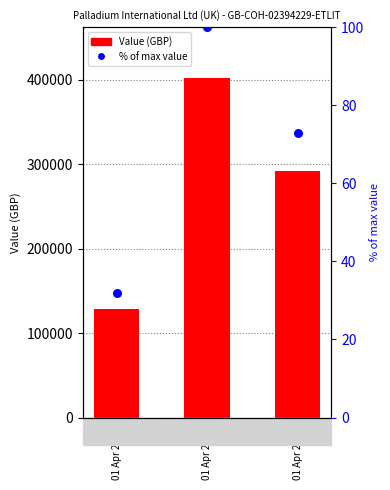

Is the value of Value (GBP) at 01 Apr 2016 greater than the value of % of max value at 01 Apr 2015?

Yes